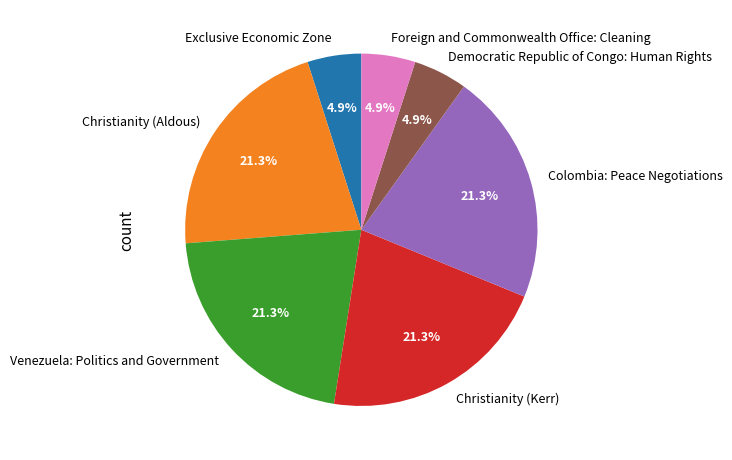

Count the number of slices in the pie.

7